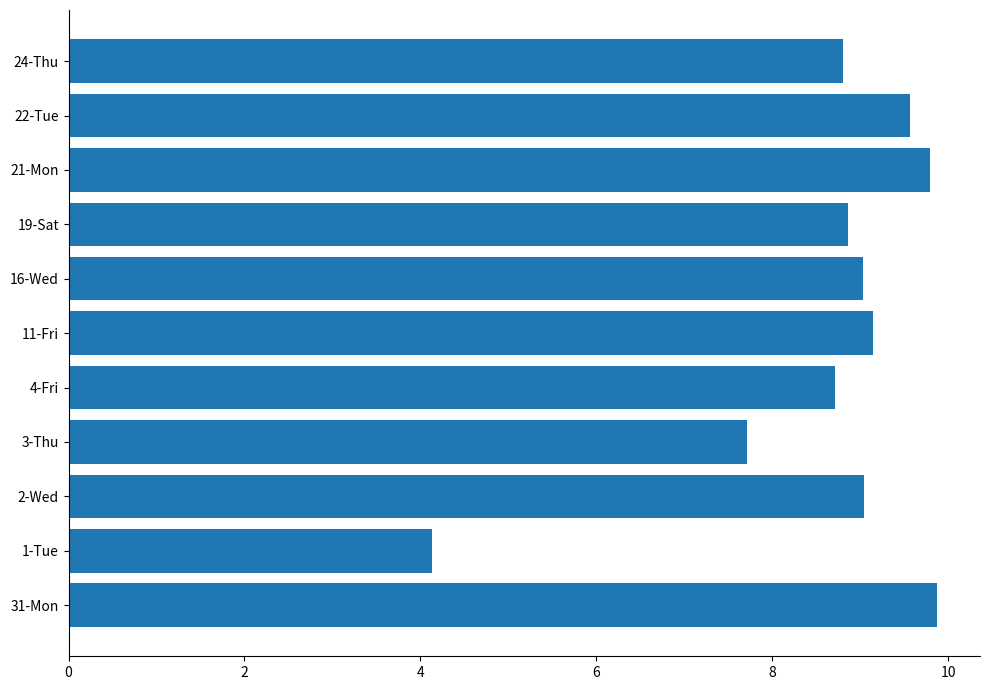

The chart shows a value of 7.0 at 1-Tue. True or false?

False